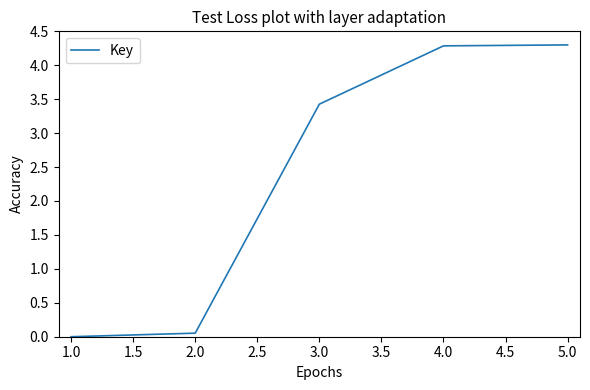

What is the average value?

2.4